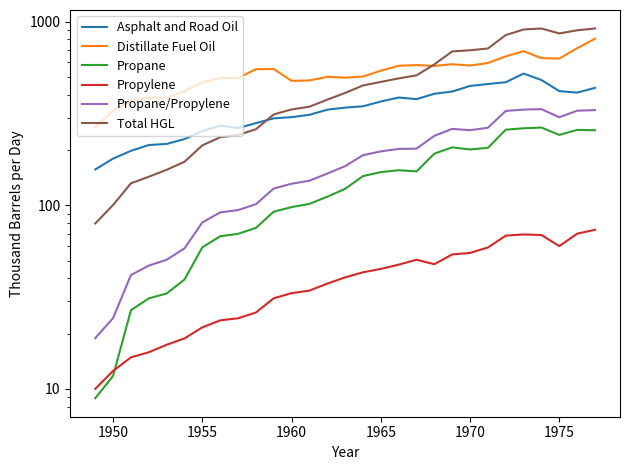

What is the difference between the maximum and minimum values in the Total HGL series?

838.6